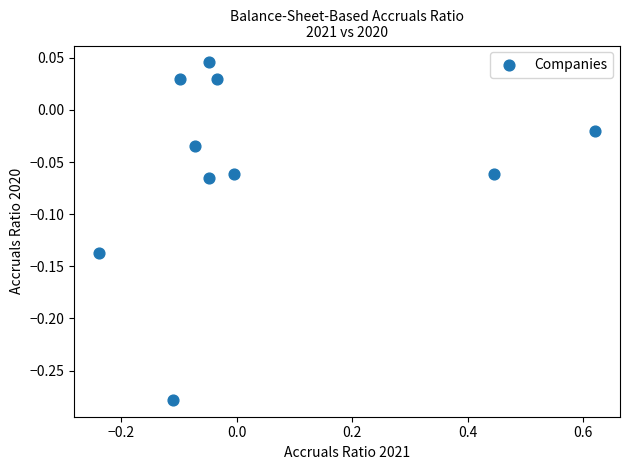

What is the range of X values (max minus min)?

0.9